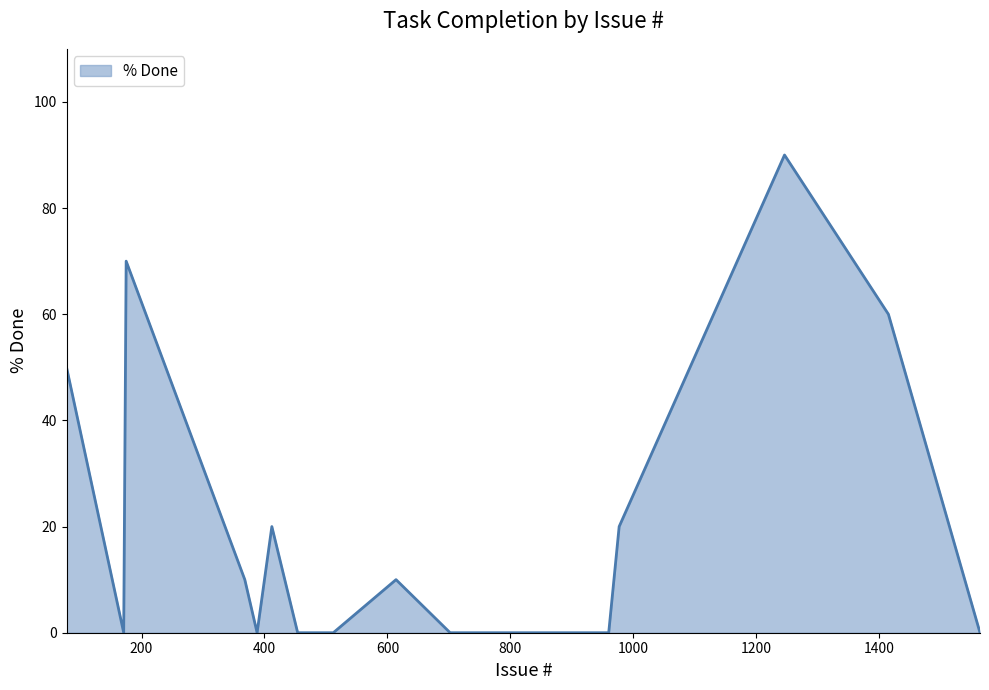

What is the difference between the maximum and minimum values?

90